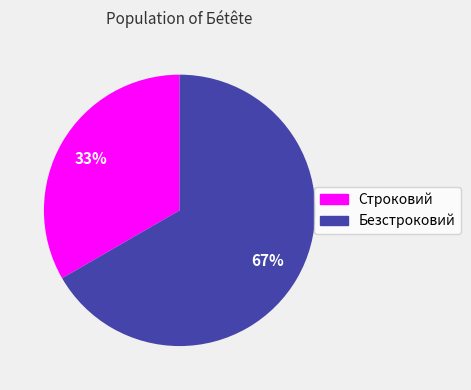

What percentage is the Безстроковий slice, to the nearest percent?

67%